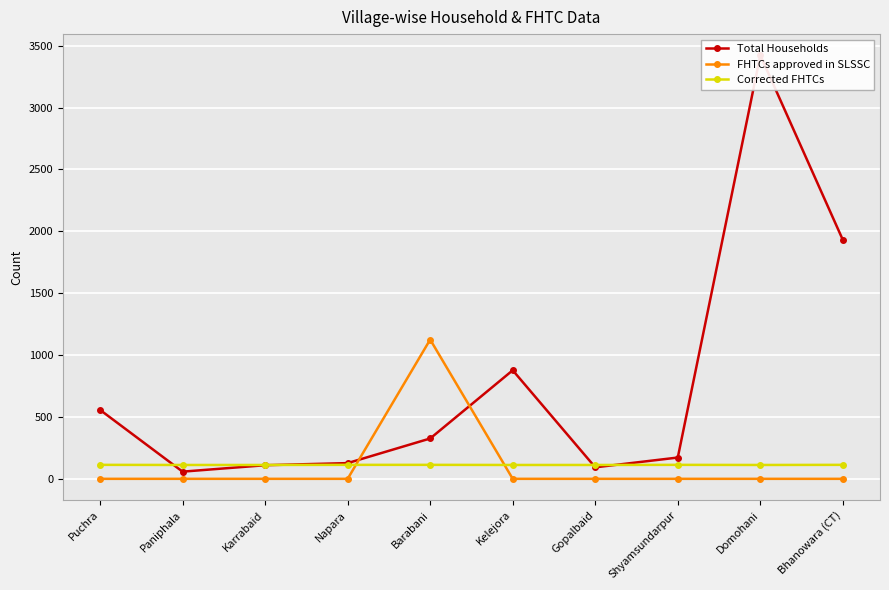

At how many categories does at least one series exceed 3013?

1